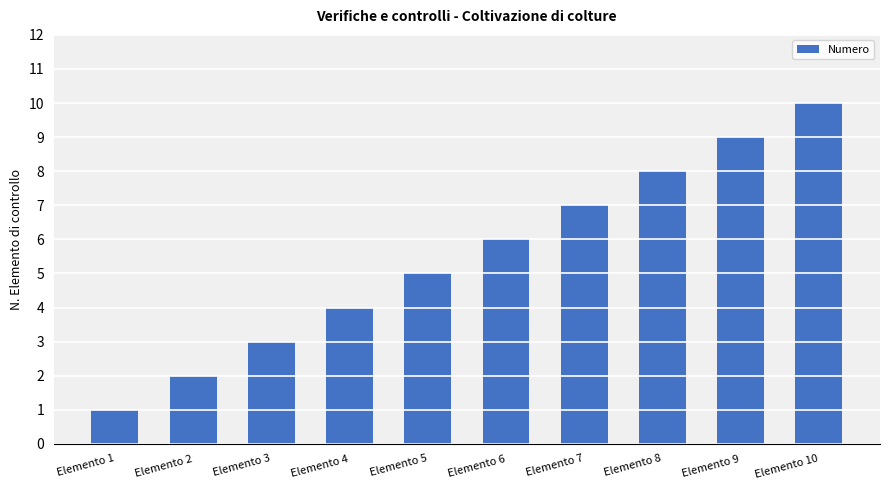

How many values are between 3 and 8?

6